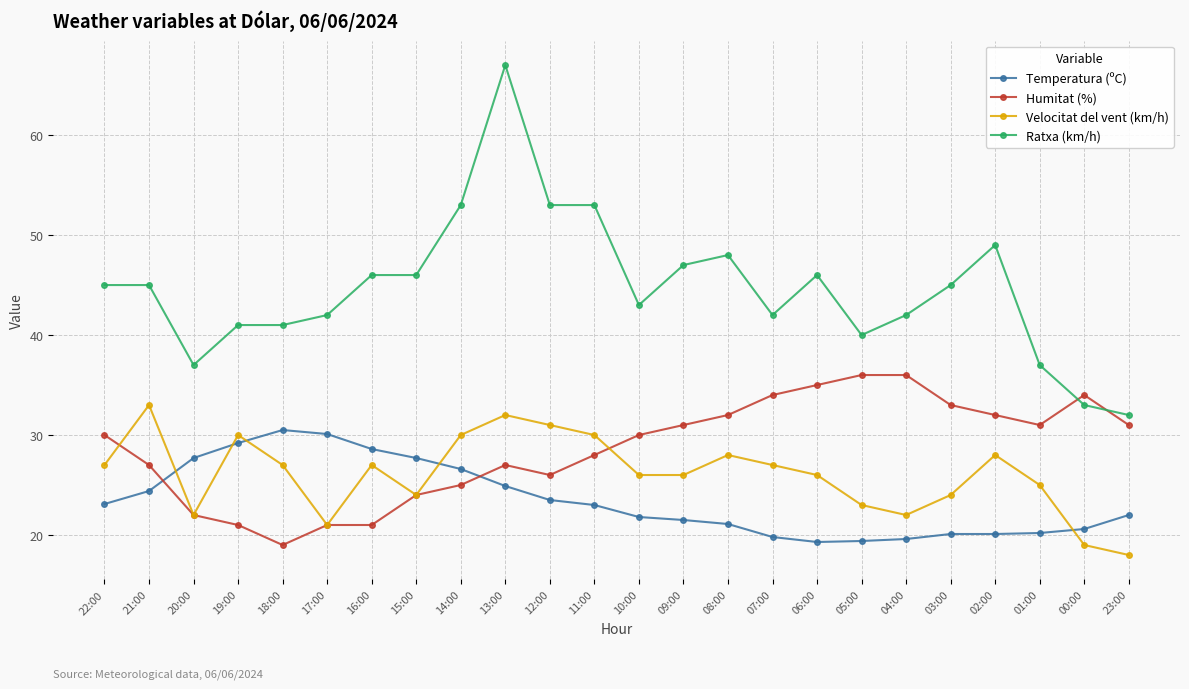

Which series has the largest total across all categories?

Ratxa (km/h)